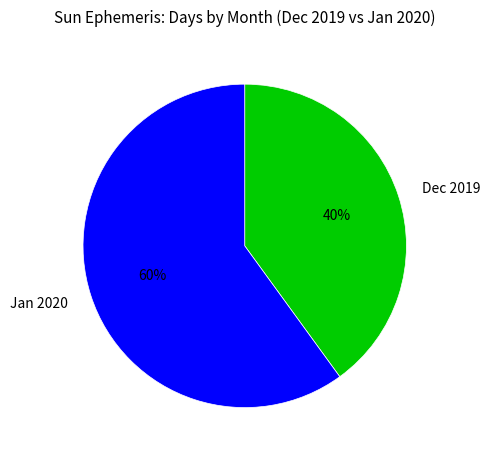

Approximately how many times larger is the value at Jan 2020 compared to Dec 2019?

1.5